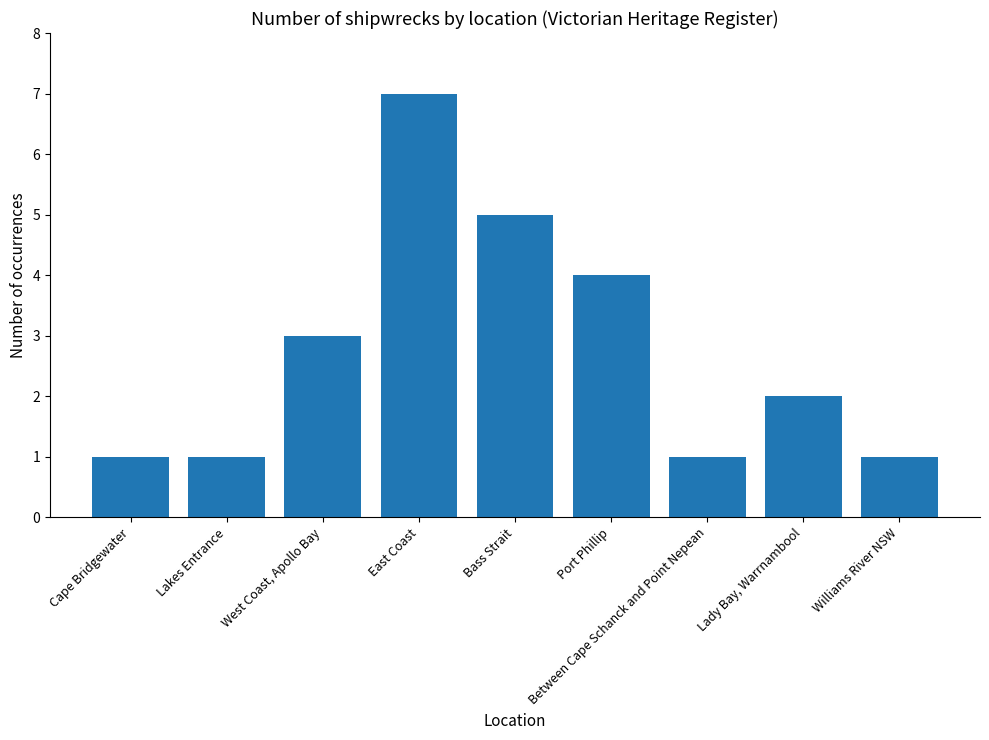

Where is the data nearest to the value 4?

Port Phillip